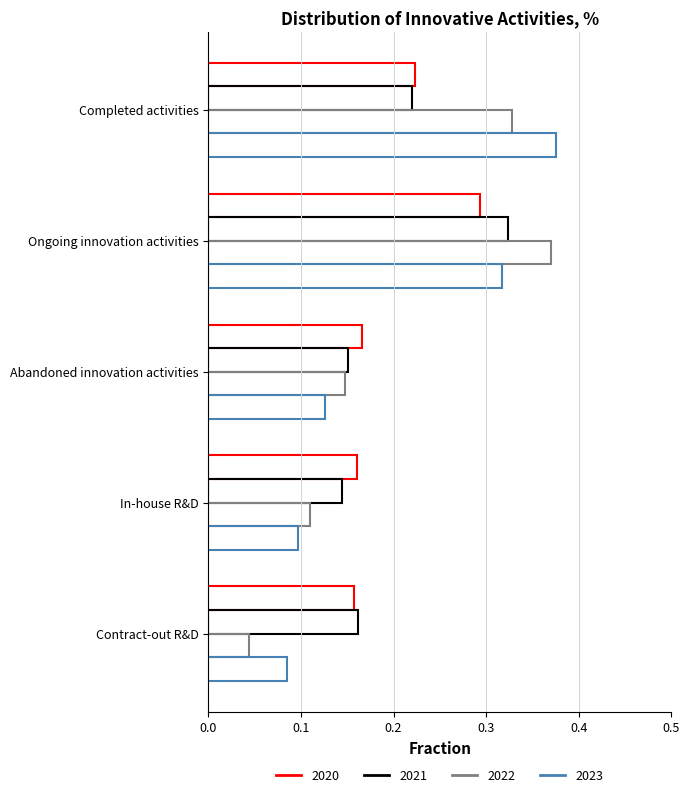

Which series has the largest total across all categories?

2020